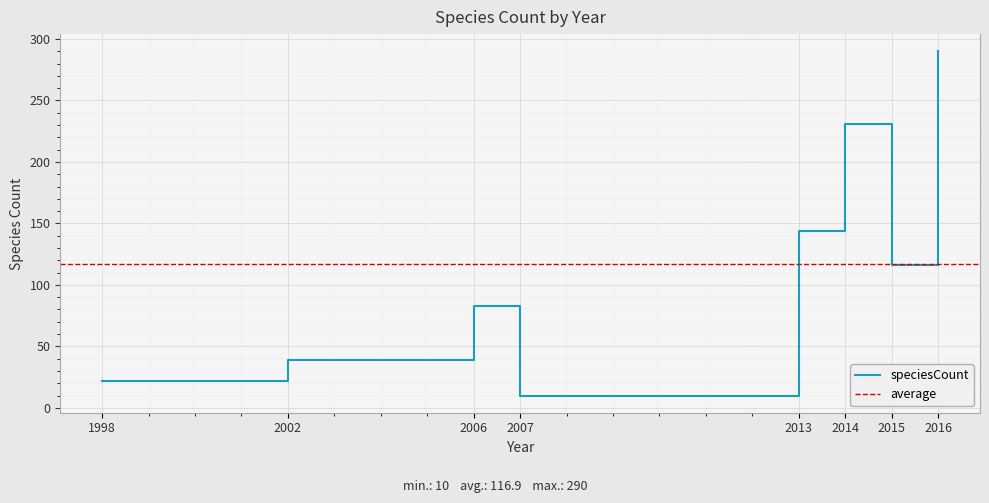

Reading left to right, transcribe all the data shown in this chart.

22	39	83	10	144	231	116	290